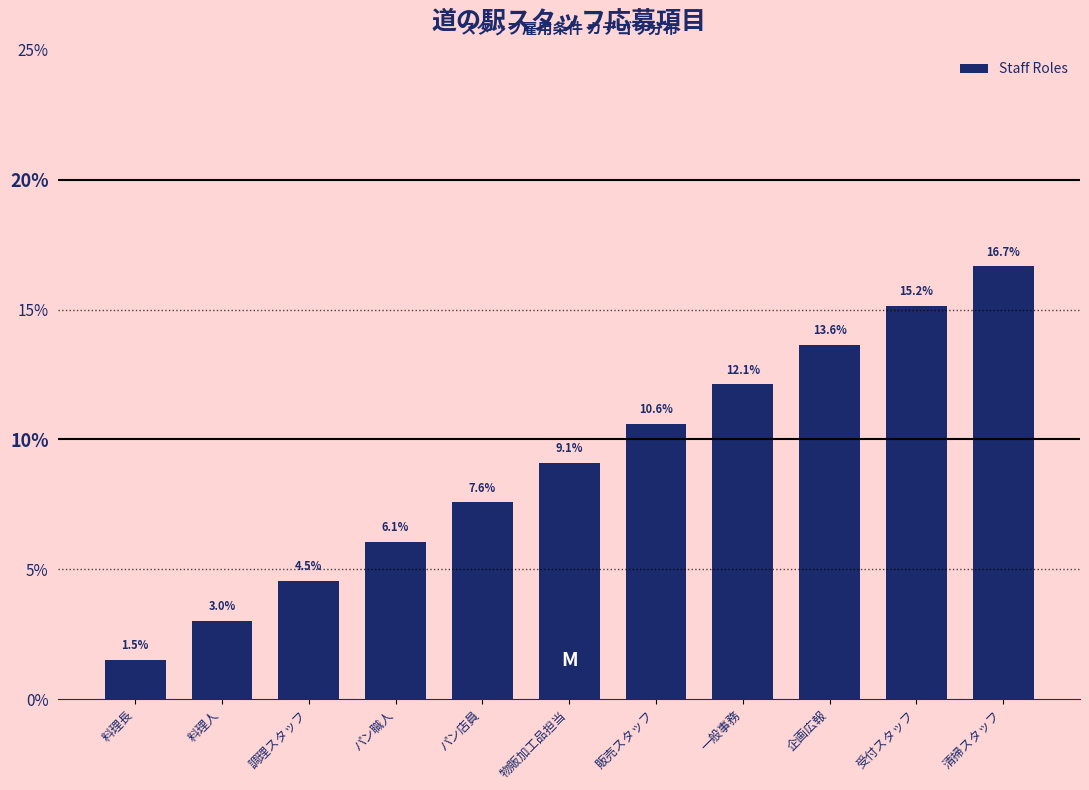

Reading left to right, transcribe all the data shown in this chart.

料理長=1.5	料理人=3.0	調理スタッフ=4.5	パン職人=6.1	パン店員=7.6	物販加工品担当=9.1	販売スタッフ=10.6	一般事務=12.1	企画広報=13.6	受付スタッフ=15.2	清掃スタッフ=16.7